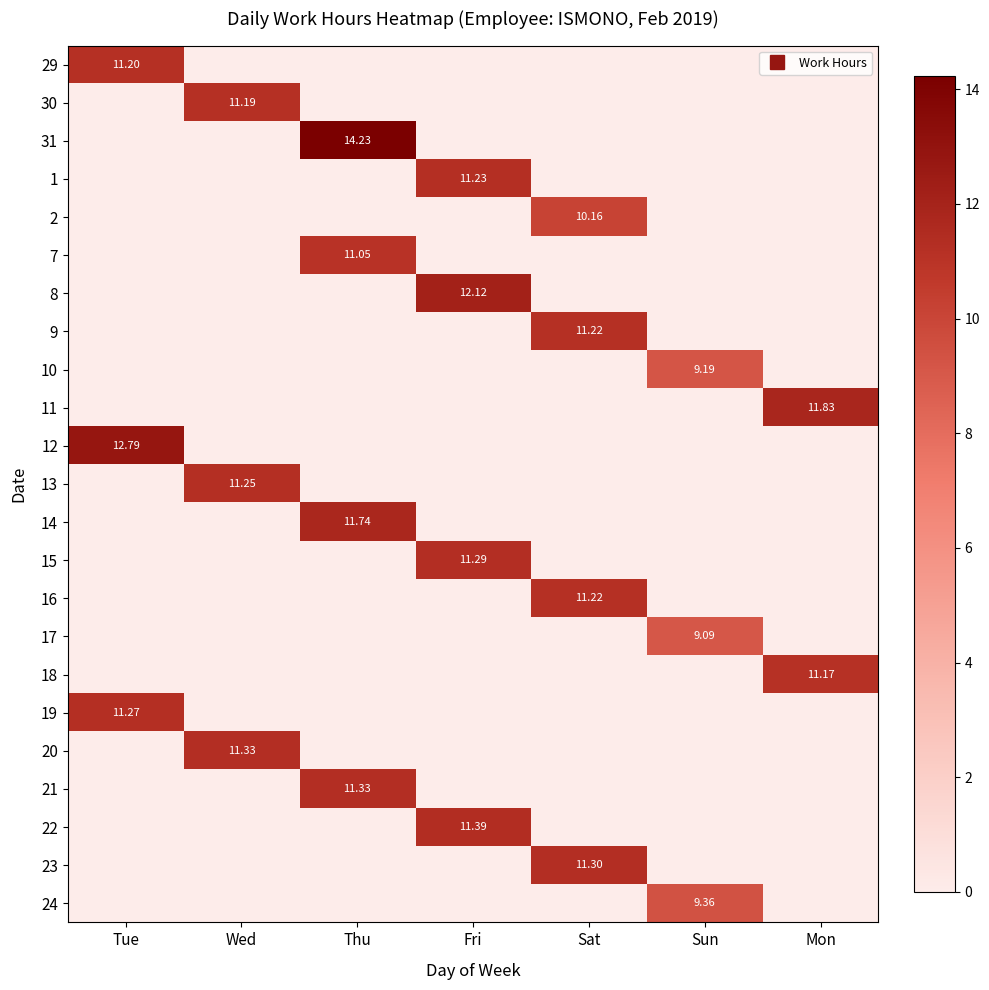

What is the maximum value shown in the chart?

14.2